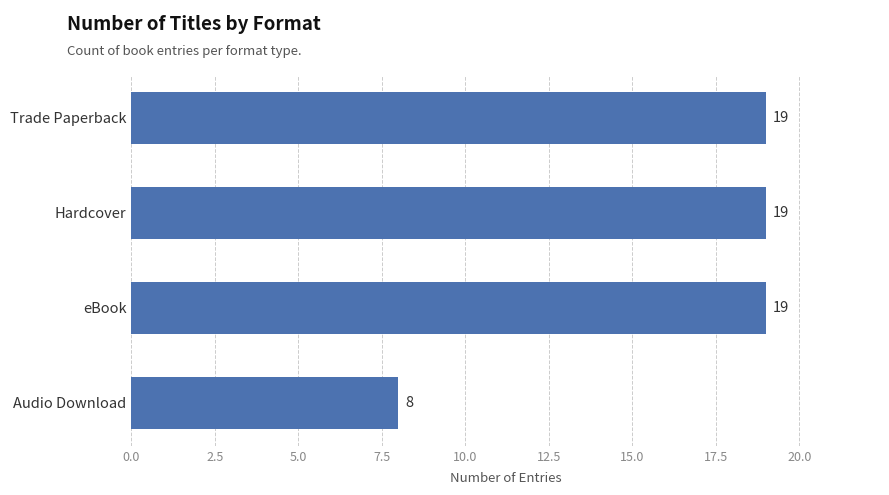

What is the change in value from Audio Download to eBook?

+11